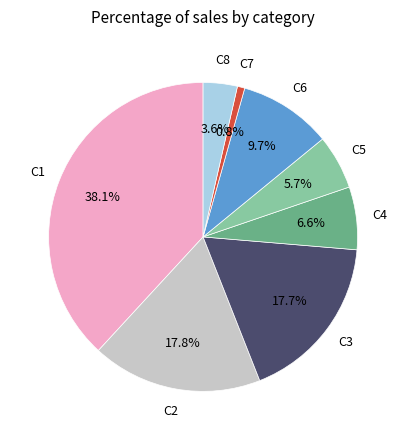

Is there any slice that represents more than half of the pie?

No